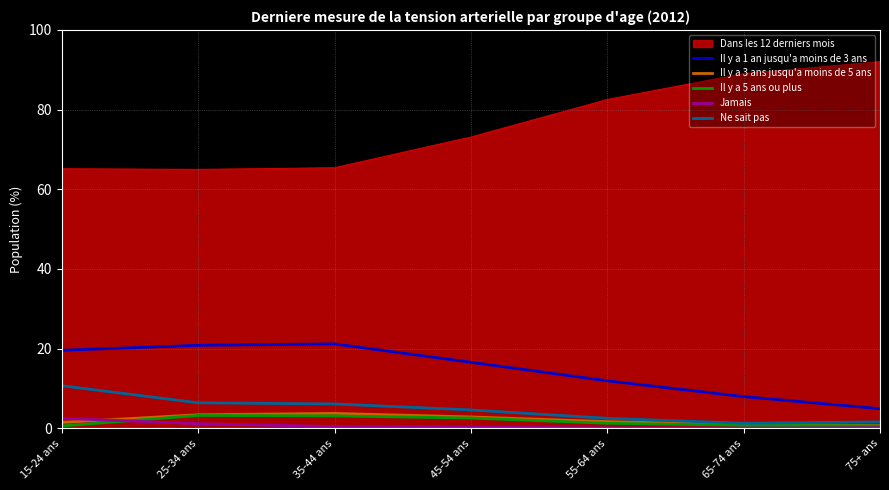

What is the difference between the highest and lowest values at 55-64 ans?

82.4